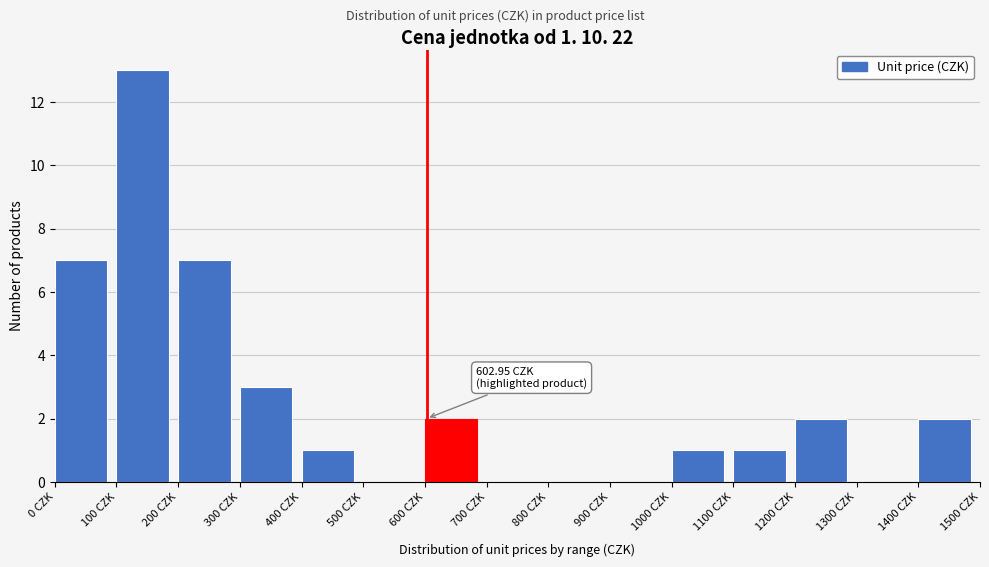

Reading left to right, extract all data points from this chart.

0 CZK=7	100 CZK=13	200 CZK=7	300 CZK=3	400 CZK=1	500 CZK=0	600 CZK=2	700 CZK=0	800 CZK=0	900 CZK=0	1000 CZK=1	1100 CZK=1	1200 CZK=2	1300 CZK=0	1400 CZK=2